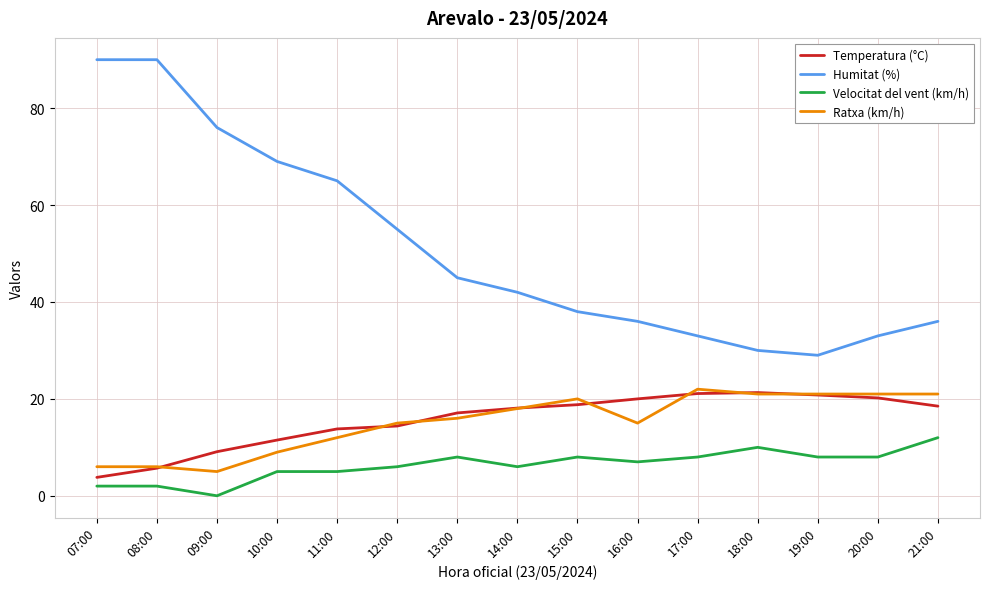

What is the total value across all series at 14:00?

84.1